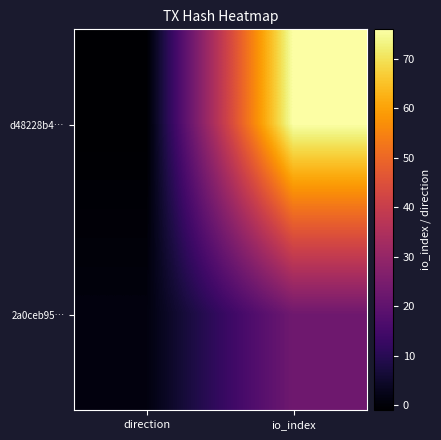

Rank the series by their maximum value, from highest to lowest.

d48228b4…, 2a0ceb95…